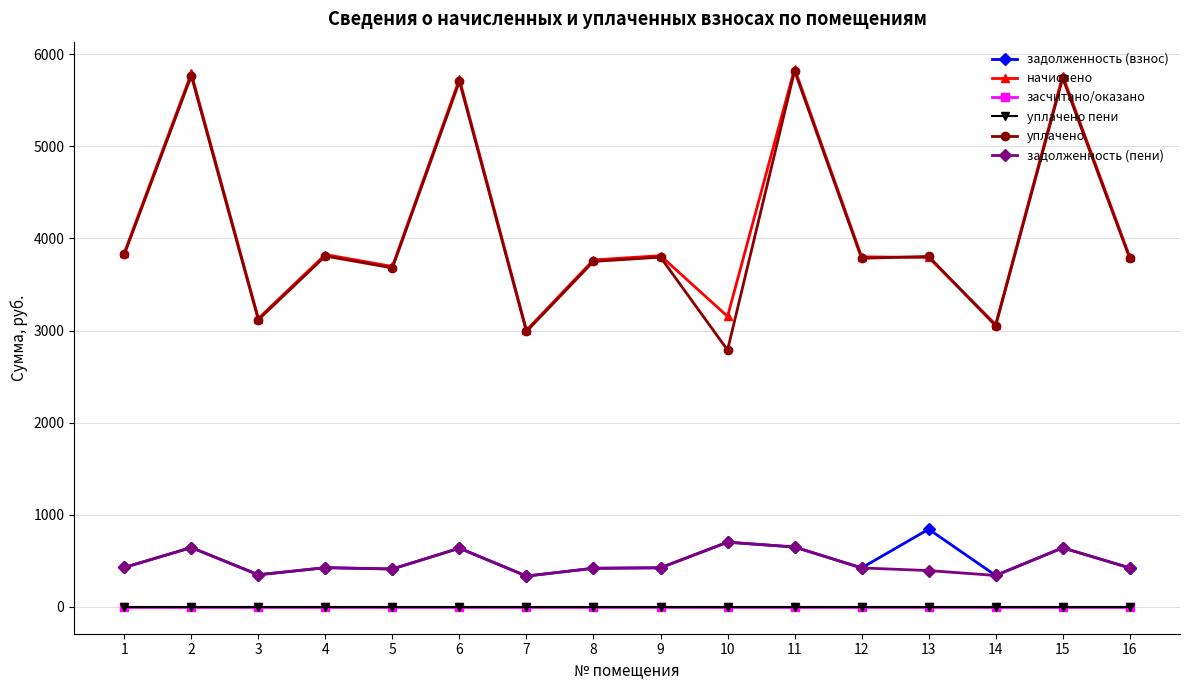

Is this an area chart (filled region under the line)?

No